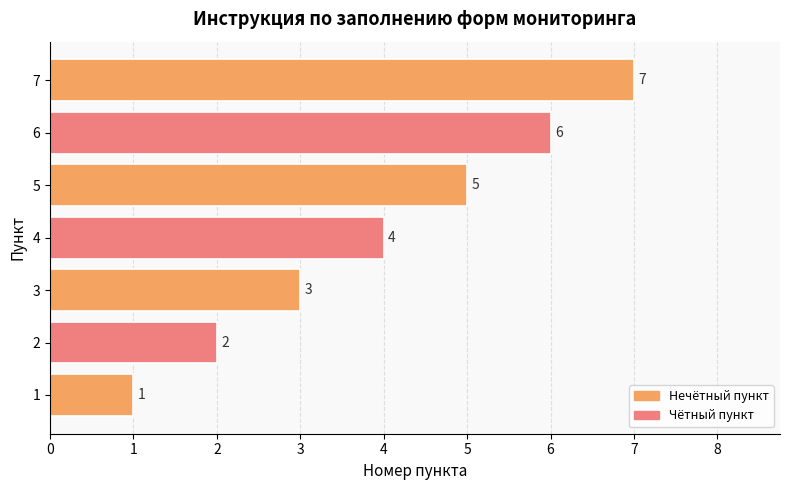

What is the change in value from 2 to 4?

+2